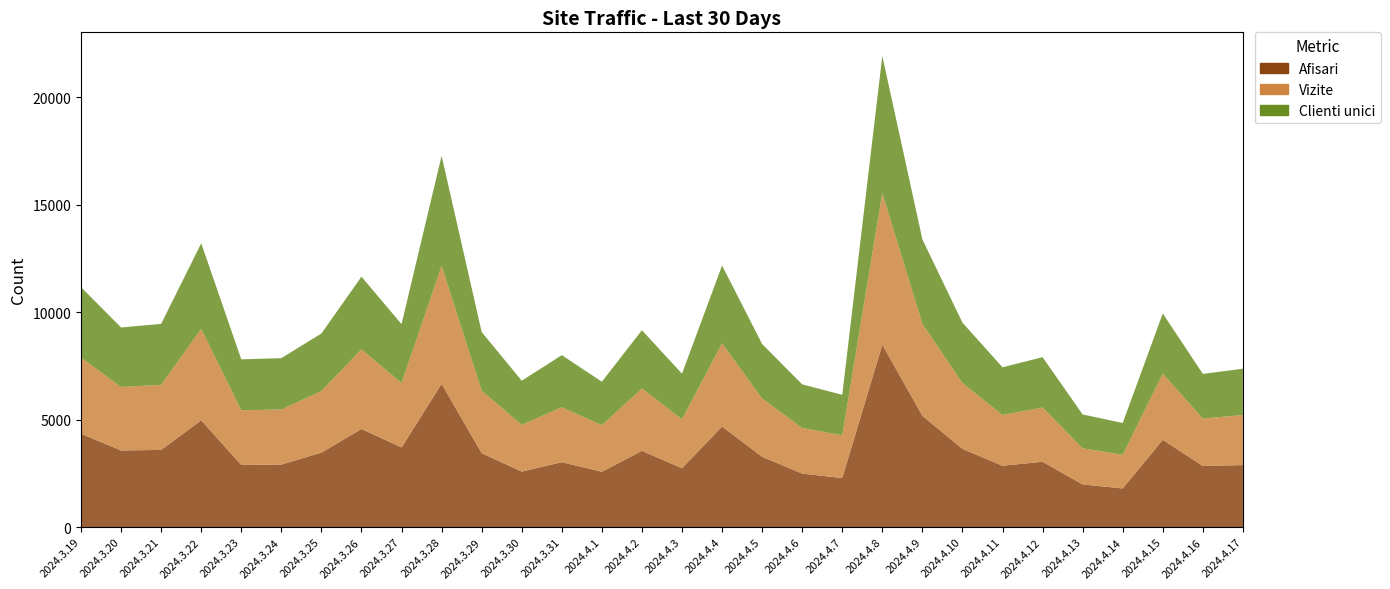

Reading left to right, list all the values displayed in this chart.

Afisari: 4340	3562	3588	4963	2889	2907	3460	4562	3702	6660	3437	2579	3017	2571	3546	2735	4675	3269	2487	2279	8484	5176	3635	2851	3036	1982	1794	4057	2839	2882
Vizite: 3540	2954	3028	4257	2543	2562	2866	3706	2994	5495	2905	2174	2559	2168	2899	2277	3872	2711	2124	1989	7054	4279	3064	2363	2527	1678	1571	3076	2208	2330
Clienti unici: 3278	2768	2837	3983	2370	2389	2680	3380	2745	5117	2731	2055	2421	2023	2712	2122	3620	2535	2027	1883	6383	3927	2811	2217	2340	1578	1475	2803	2079	2153